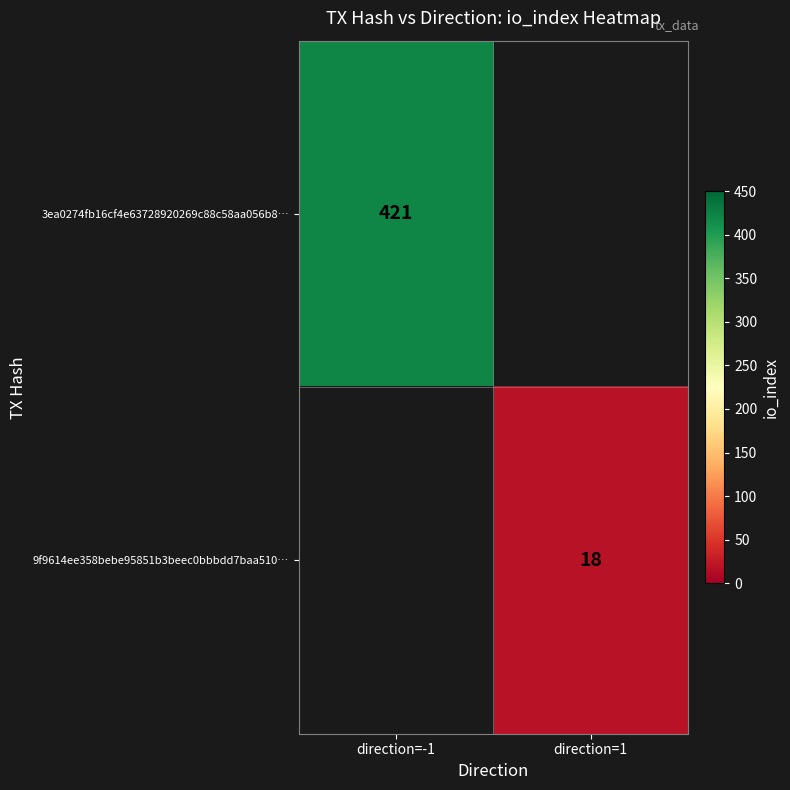

The 9f9614ee358bebe95851b3beec0bbbdd7baa510… series shows 18 at direction=1. True or false?

True